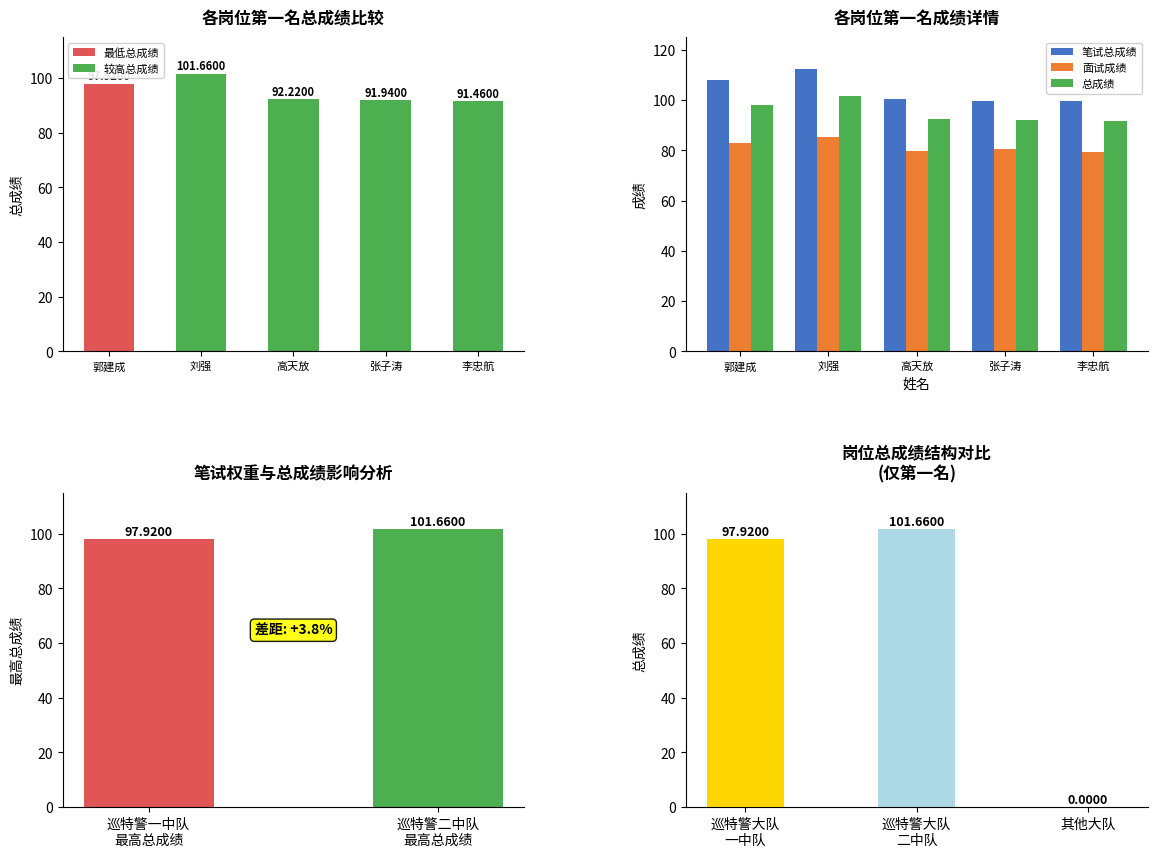

How many groups of bars are there?

5